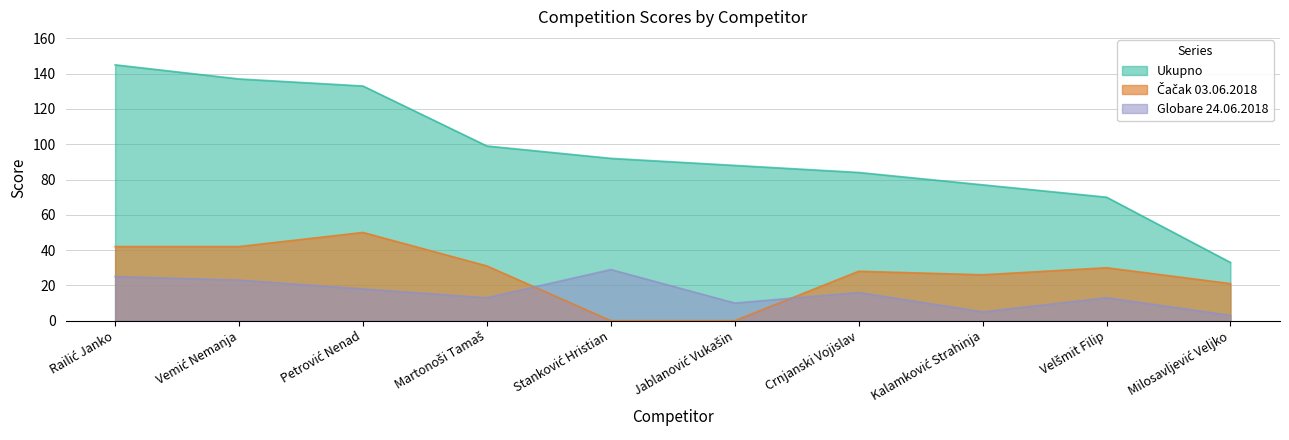

How many values in the Čačak 03.06.2018 series exceed 30?

4